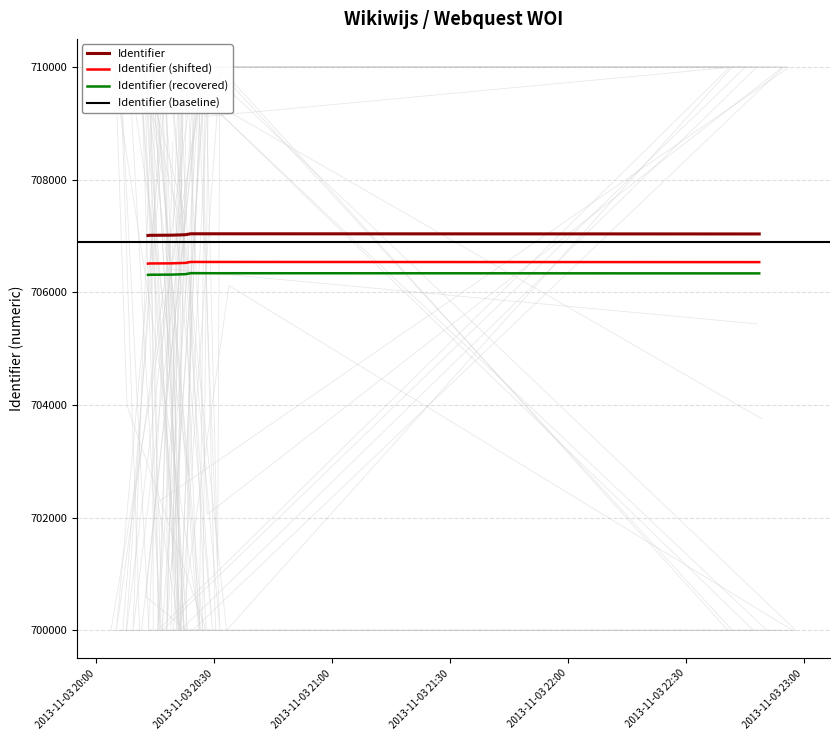

True or false: Identifier (recovered) and Identifier cross at least once.

False